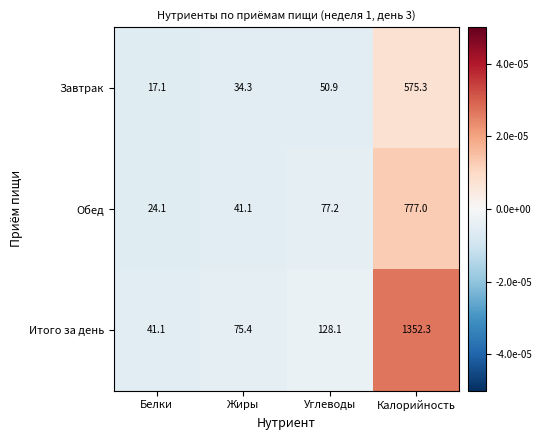

Which series changed the most between Жиры and Калорийность?

Итого за день